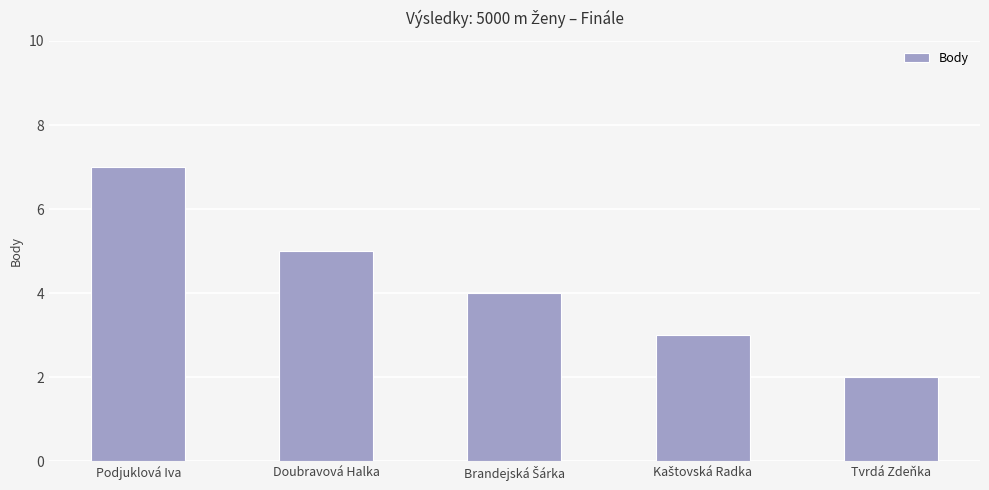

Is it true that the value at Podjuklová Iva is 3?

False